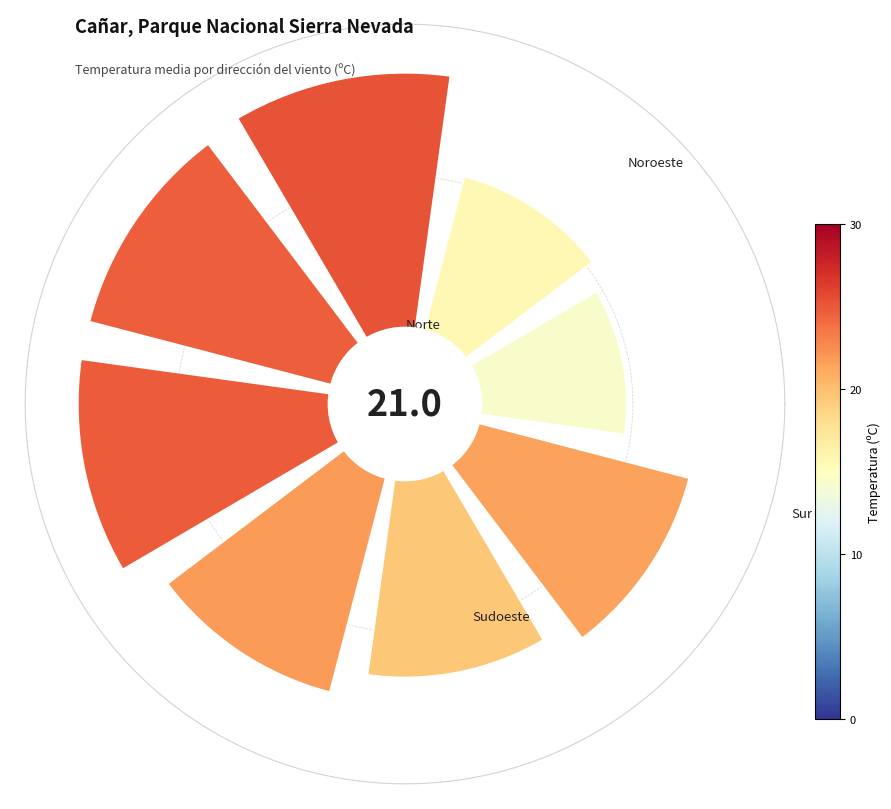

True or false: 3 accounts for 25% of the total.

False